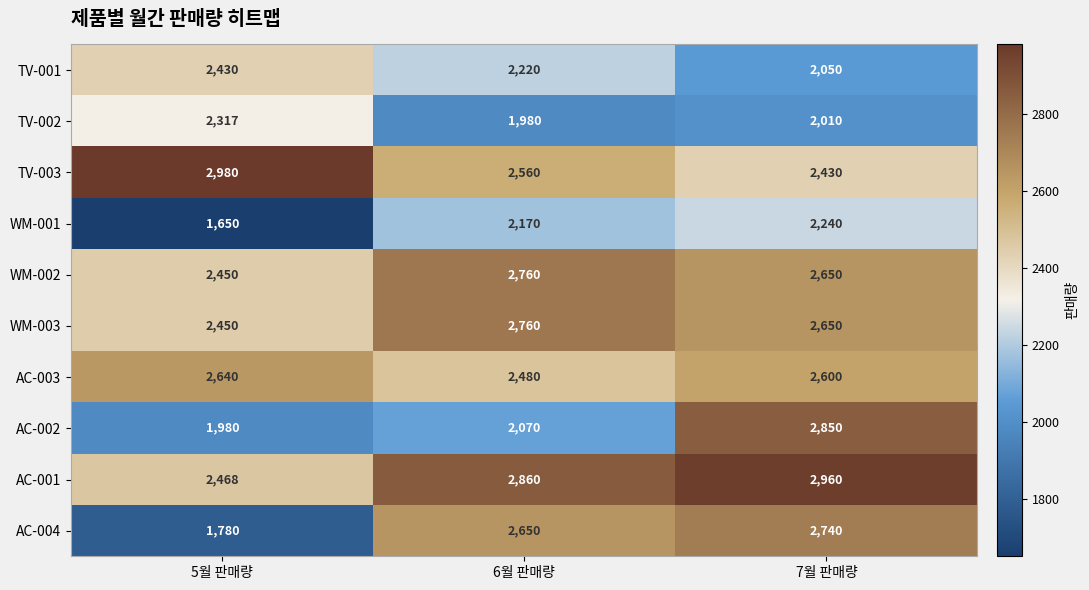

How many data points does each series have?

3